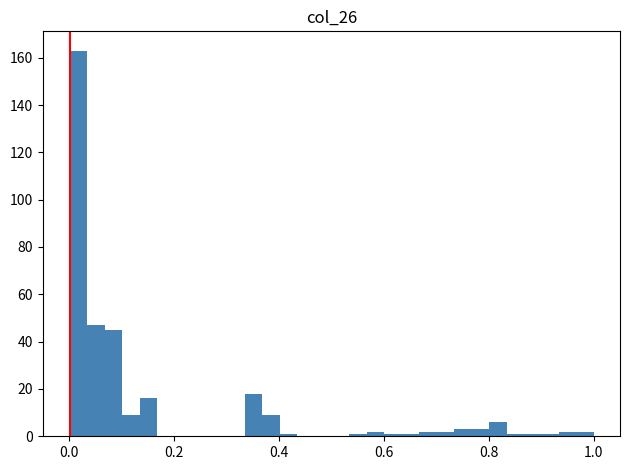

Around what value on the x-axis is the tallest bar? Give the approximate position of its centre, as read against the axis.

0.02